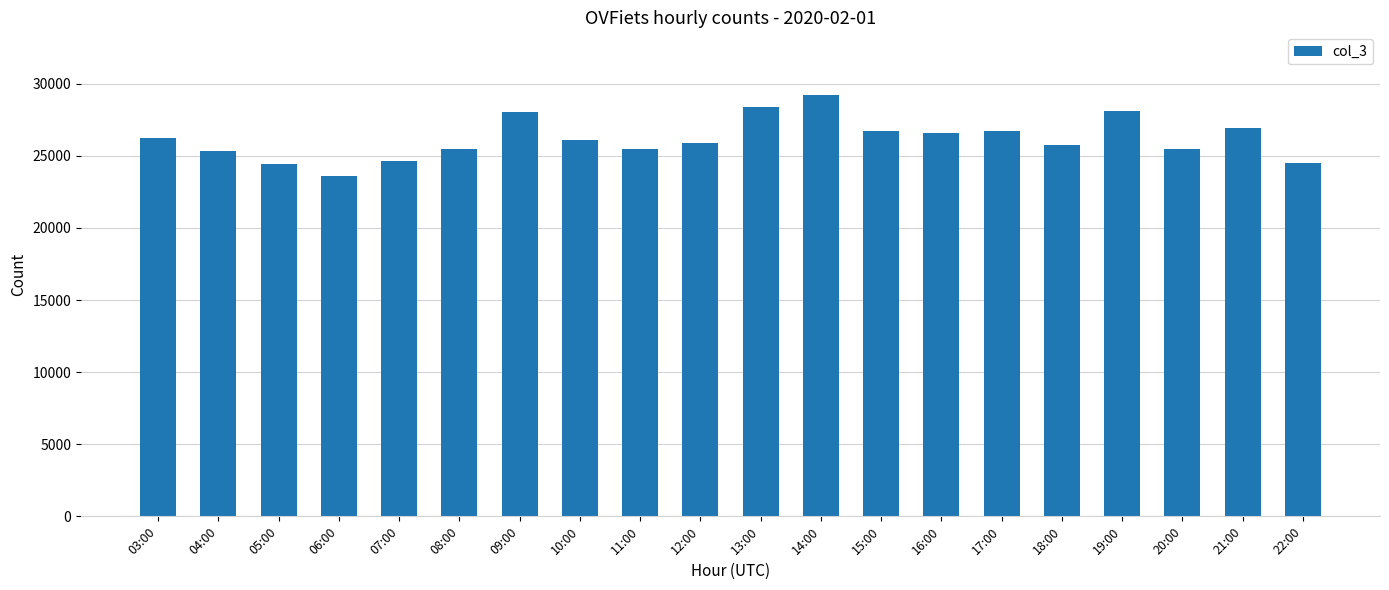

What is the difference between the maximum and second lowest values?

4733